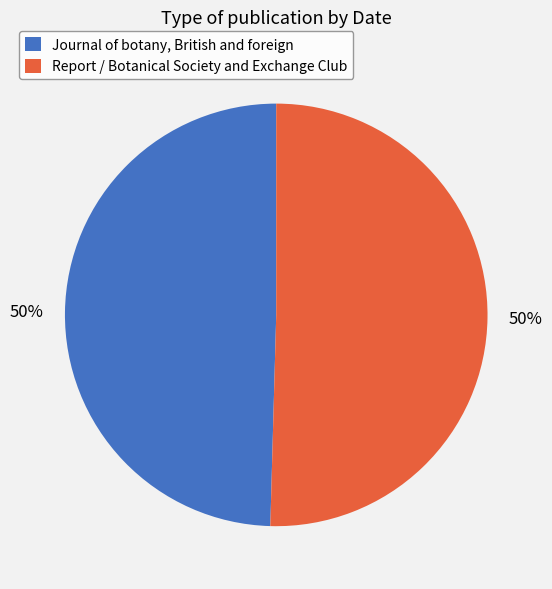

Do Report / Botanical Society and Exchange Club and Journal of botany, British and foreign together represent more than half of the pie?

Yes